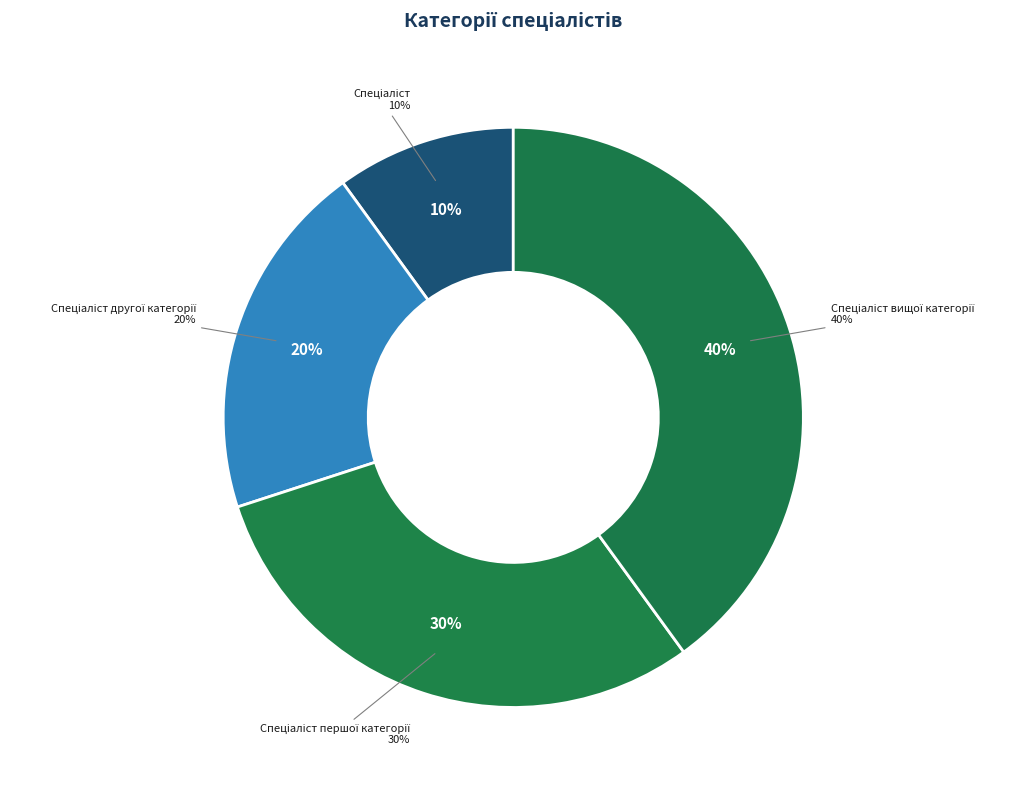

What is the largest slice in the pie chart?

Спеціаліст вищої категорії